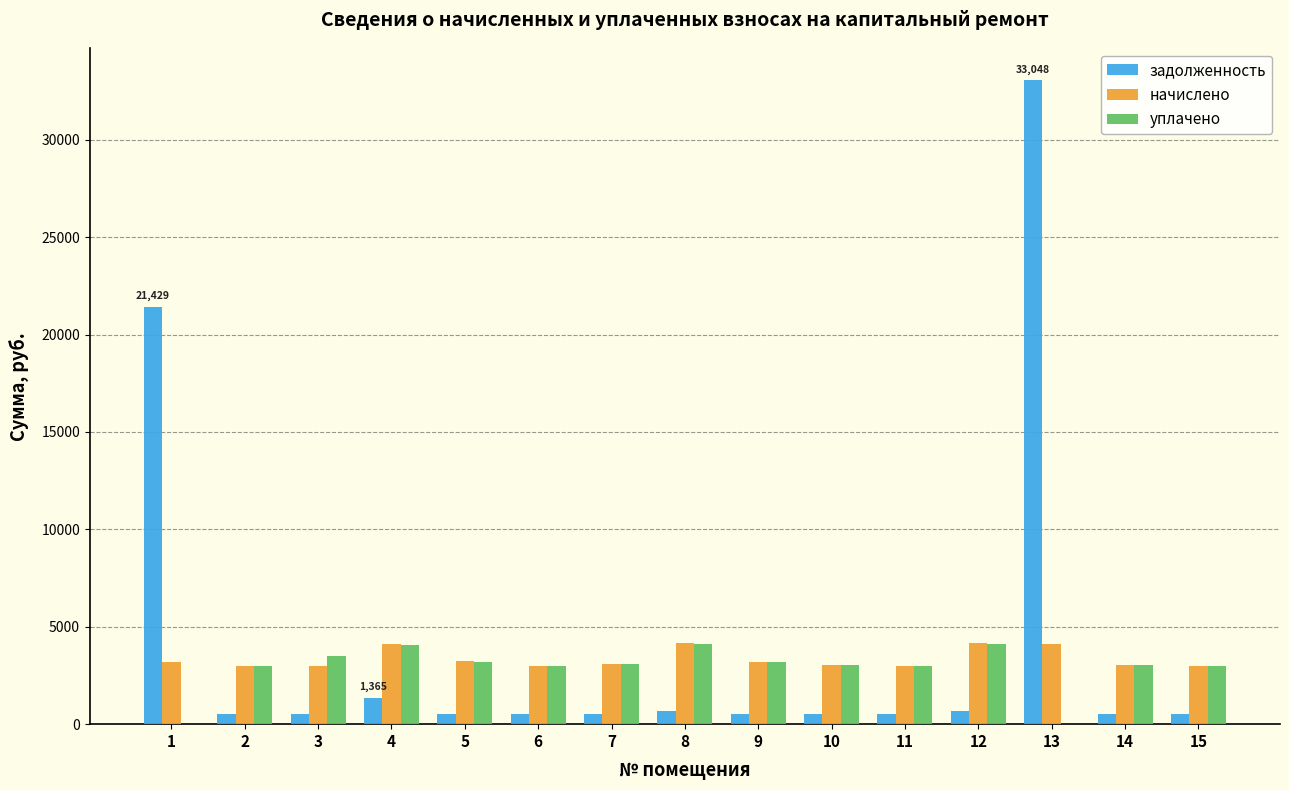

How many groups of bars are there?

15